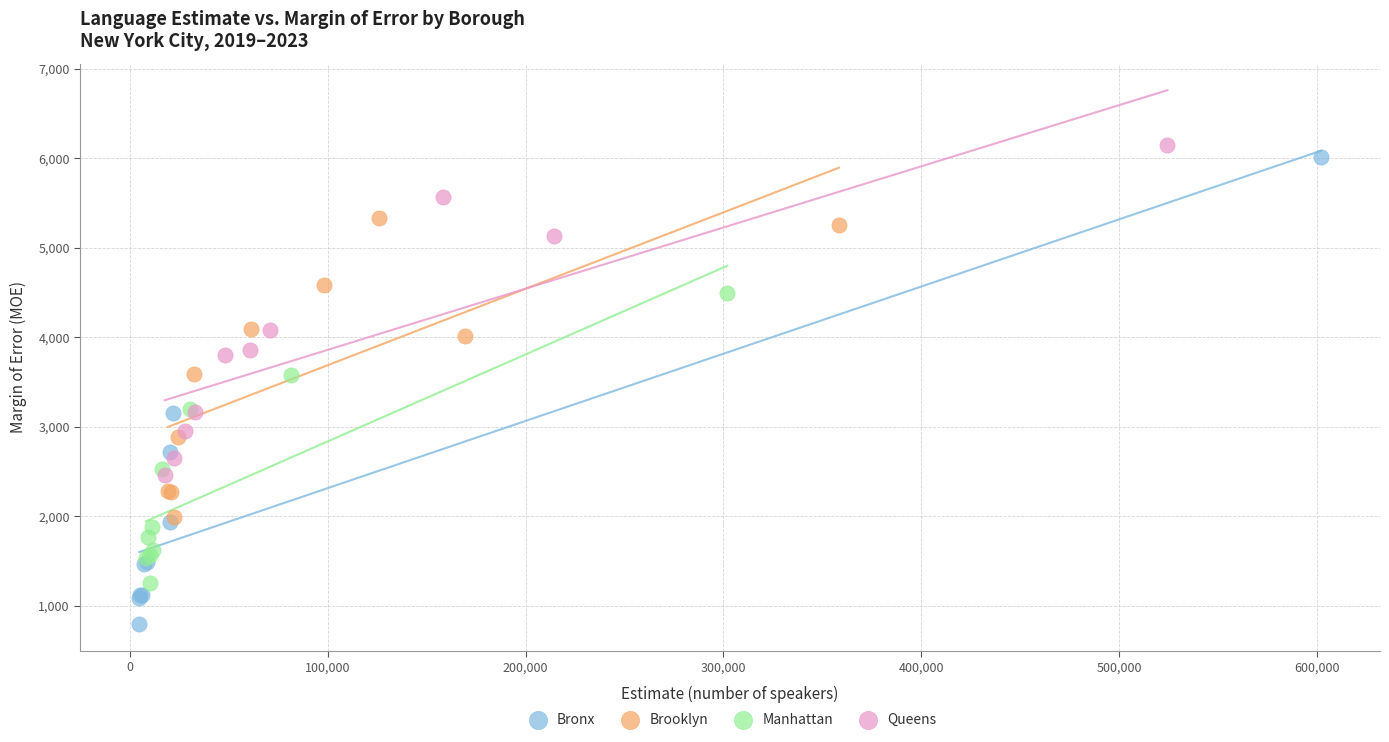

Which series contains the lowest Y value?

Bronx